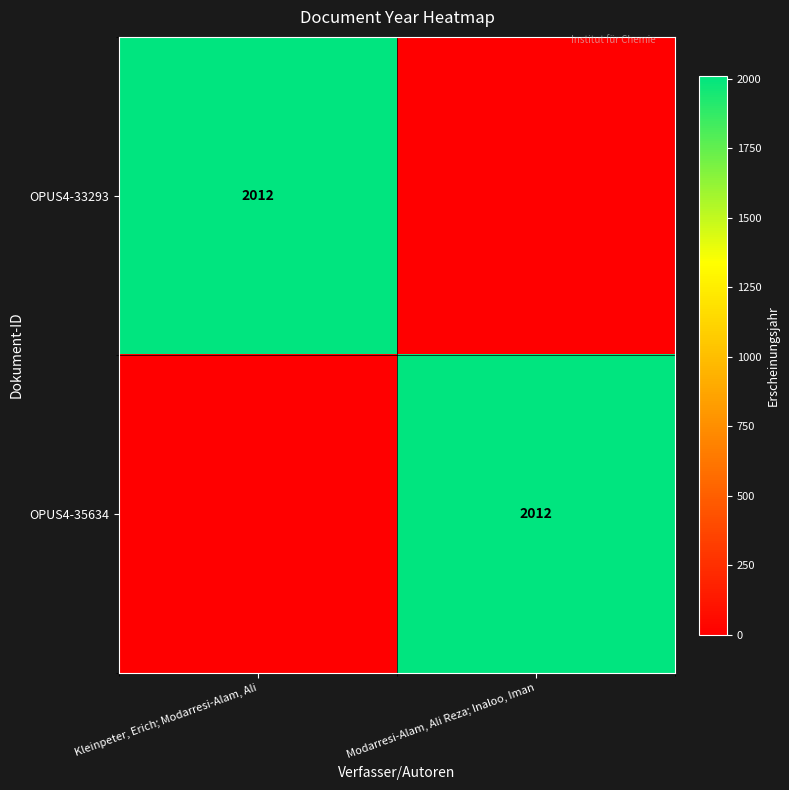

True or false: OPUS4-33293 has a value of 2012 at Kleinpeter, Erich; Modarresi-Alam, Ali.

True